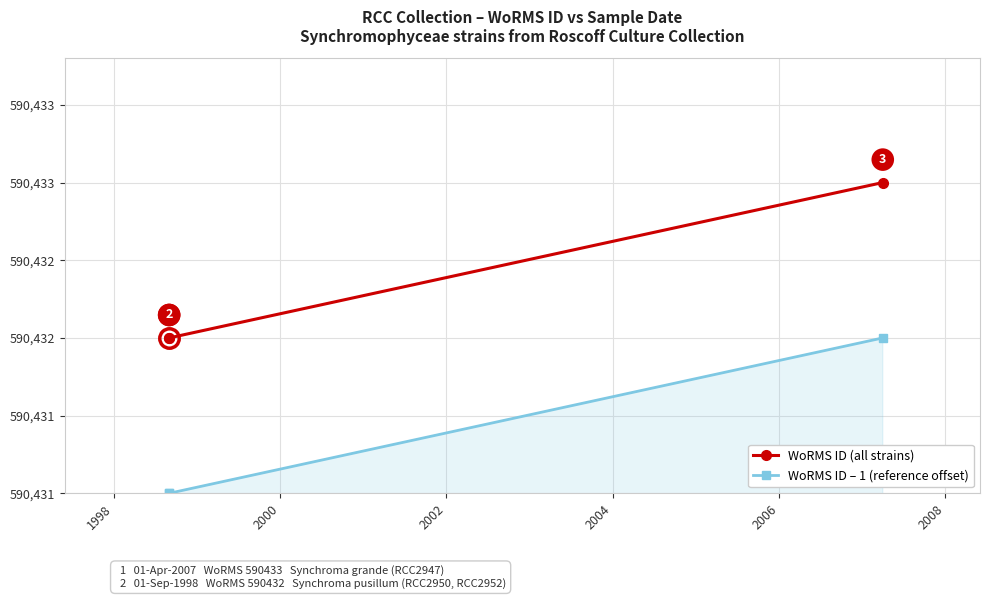

What are all the series names shown in the legend?

WoRMS ID (all strains), WoRMS ID – 1 (reference offset)